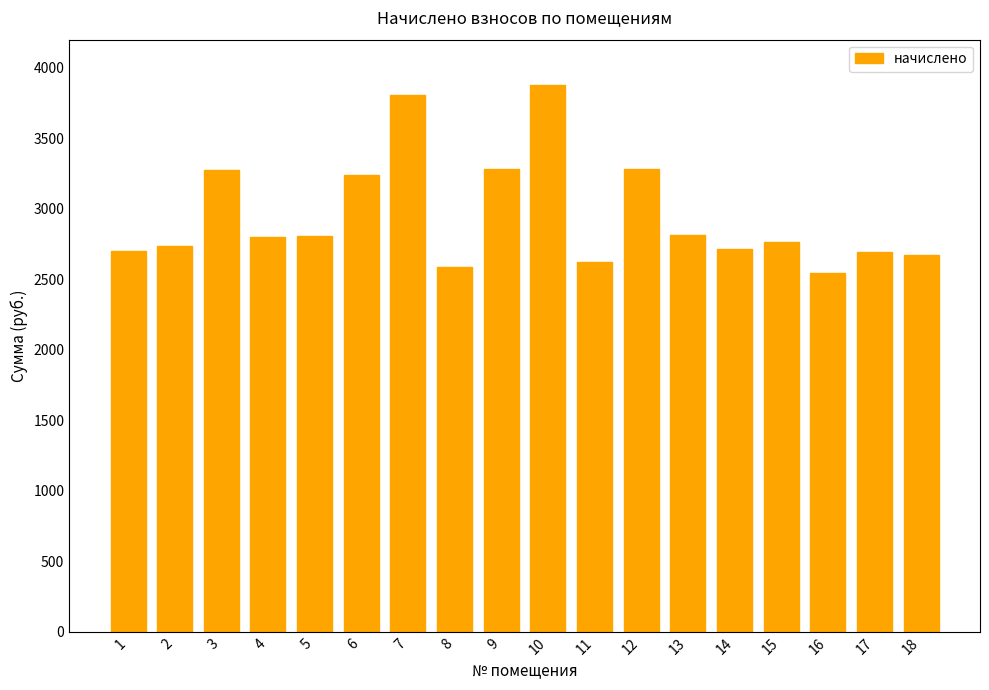

At which label is the value closest to 3210?

6